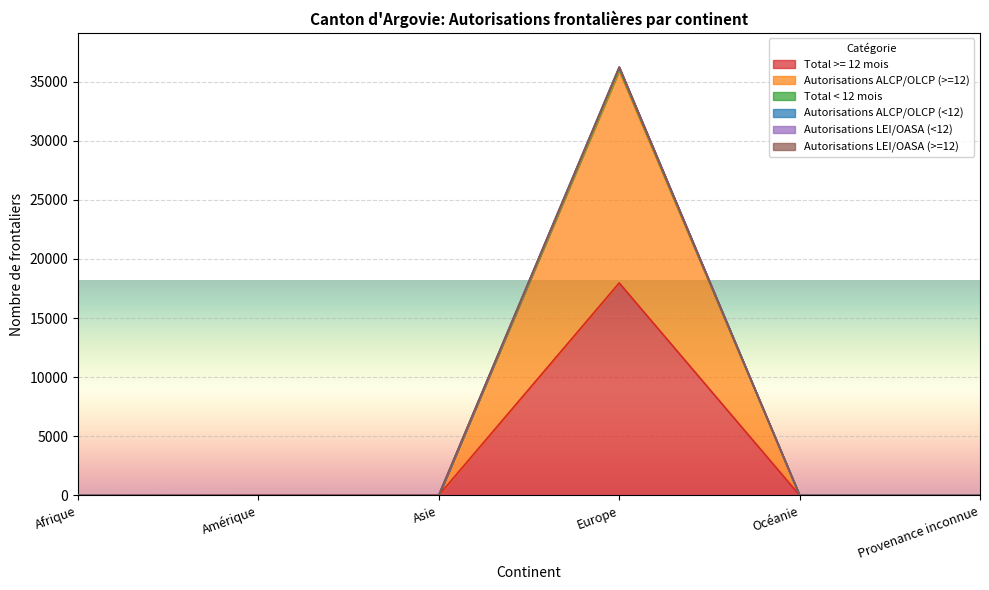

What is the label of the 1st point from the left?

Afrique